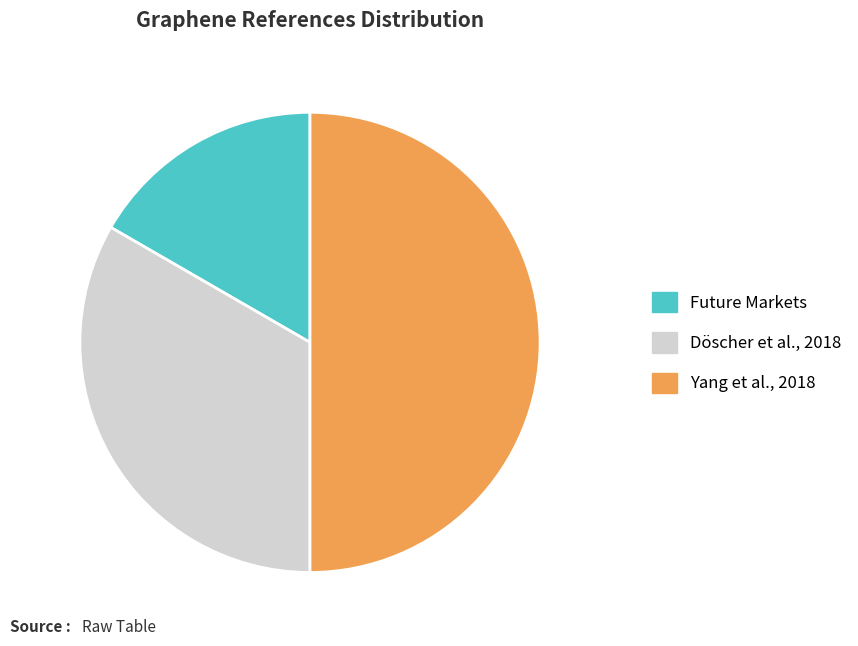

Rank the categories by value from highest to lowest.

Yang et al., 2018, Döscher et al., 2018, Future Markets